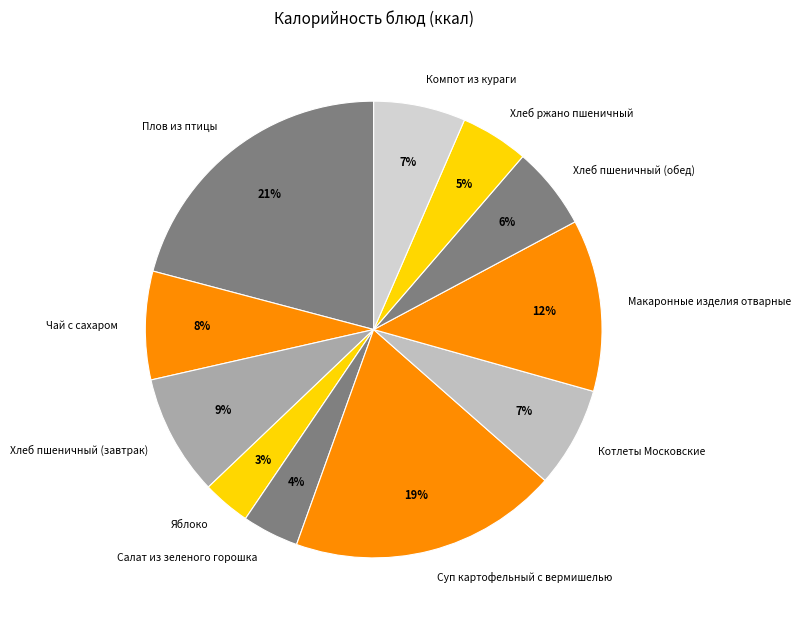

To the nearest percent, what is the difference between the Салат из зеленого горошка and Плов из птицы slice percentages?

17%